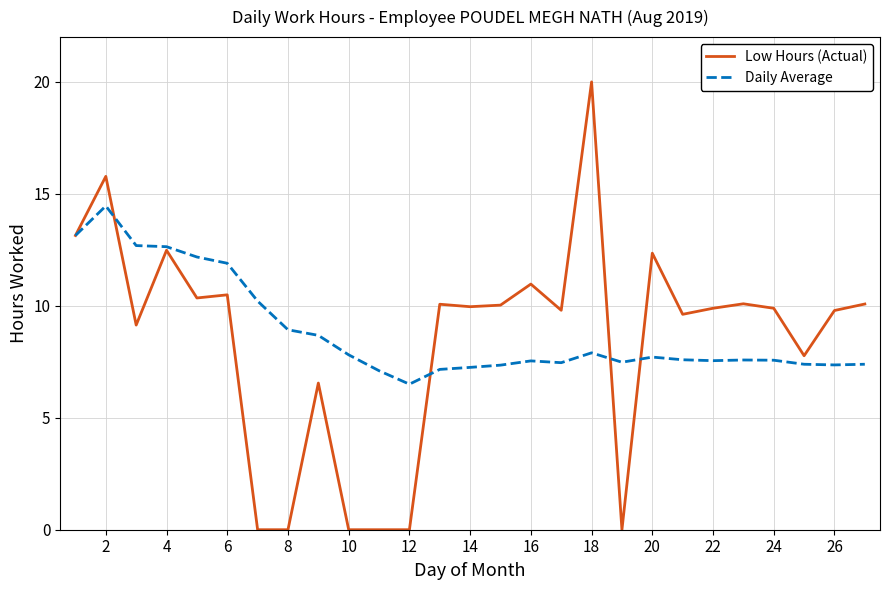

What is the minimum value for Daily Average?

6.5